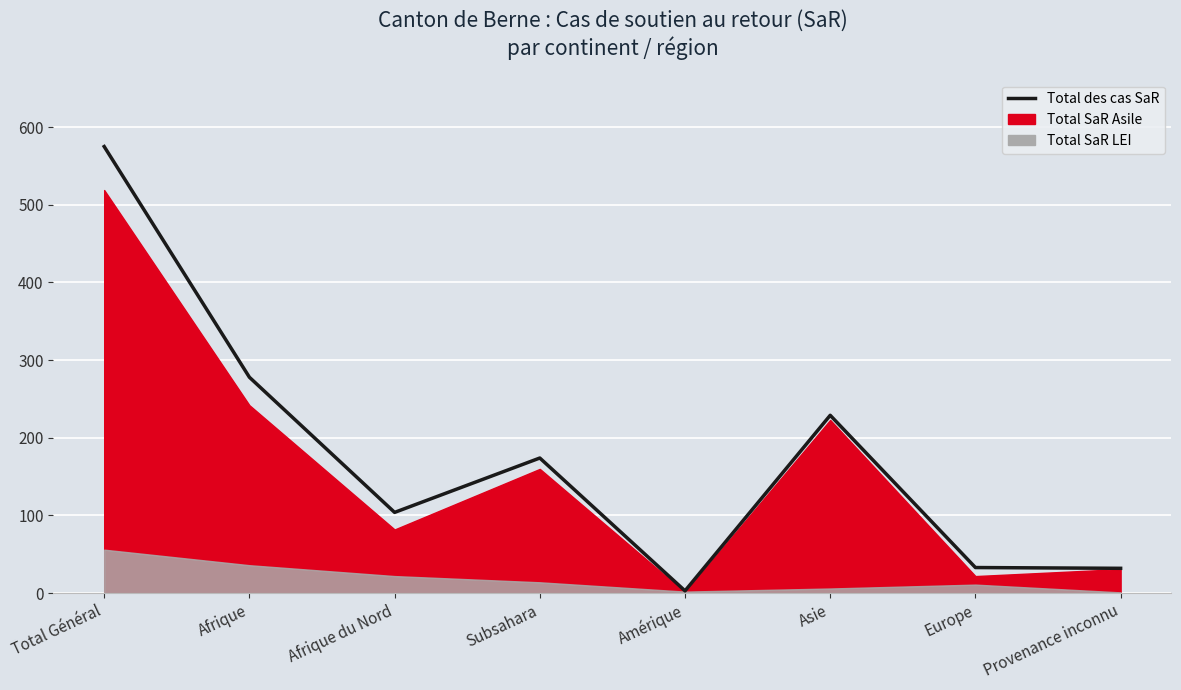

At which category does the data reach its first local peak?

Subsahara